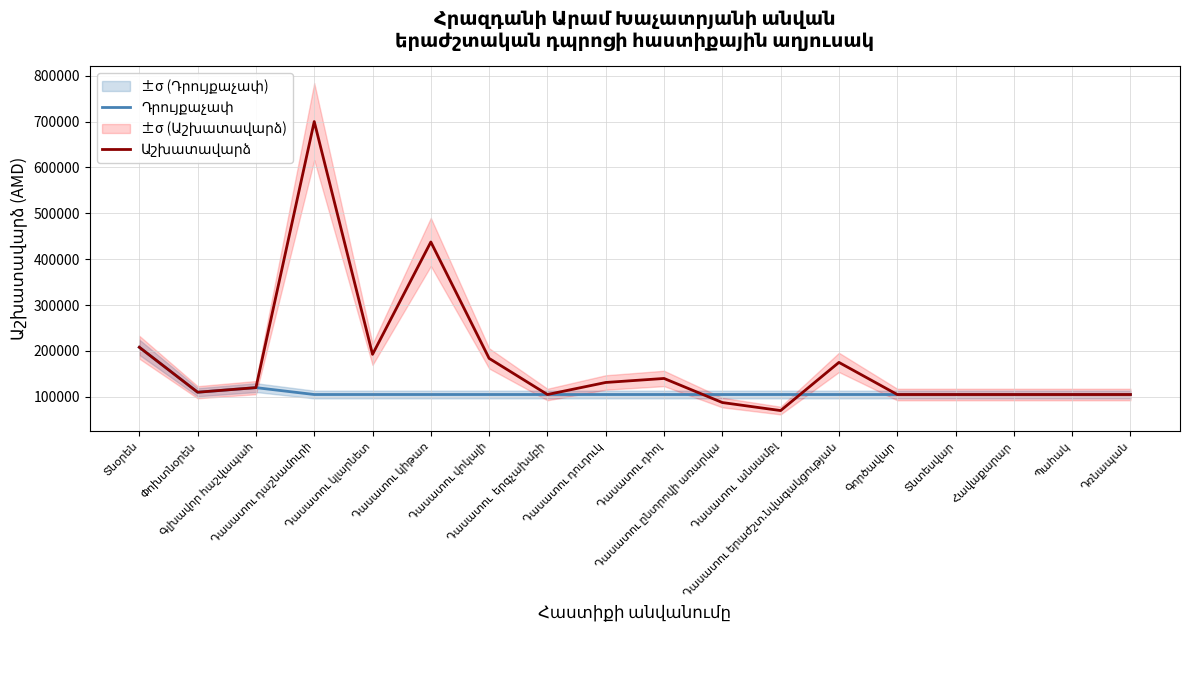

At which category is the sum across all series the highest?

Դասատու դաշնամուրի